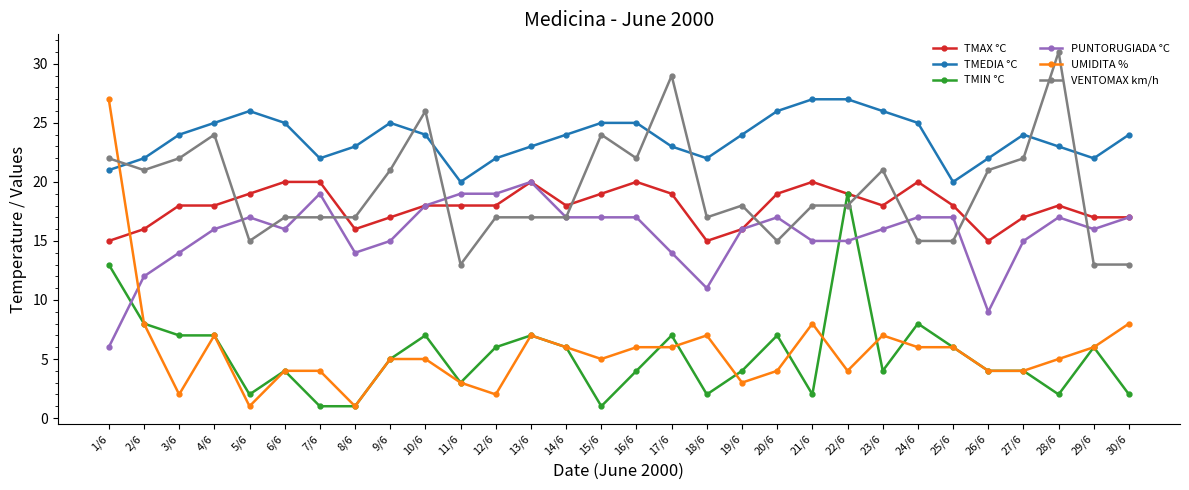

Does the chart display data point markers on the line(s)?

Yes